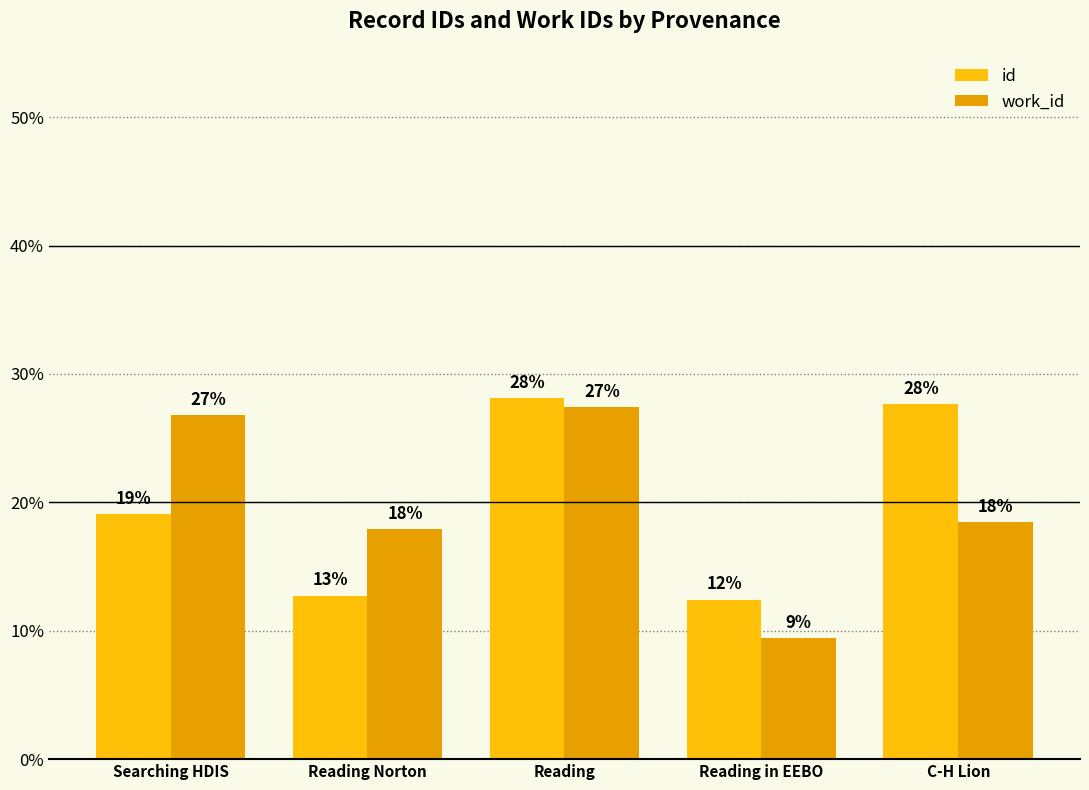

What is the total value across all series at Reading?

55.5